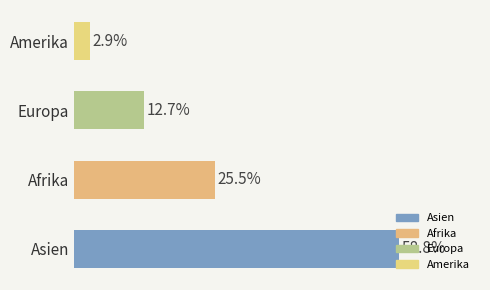

Between Amerika and Europa, which is larger?

Europa